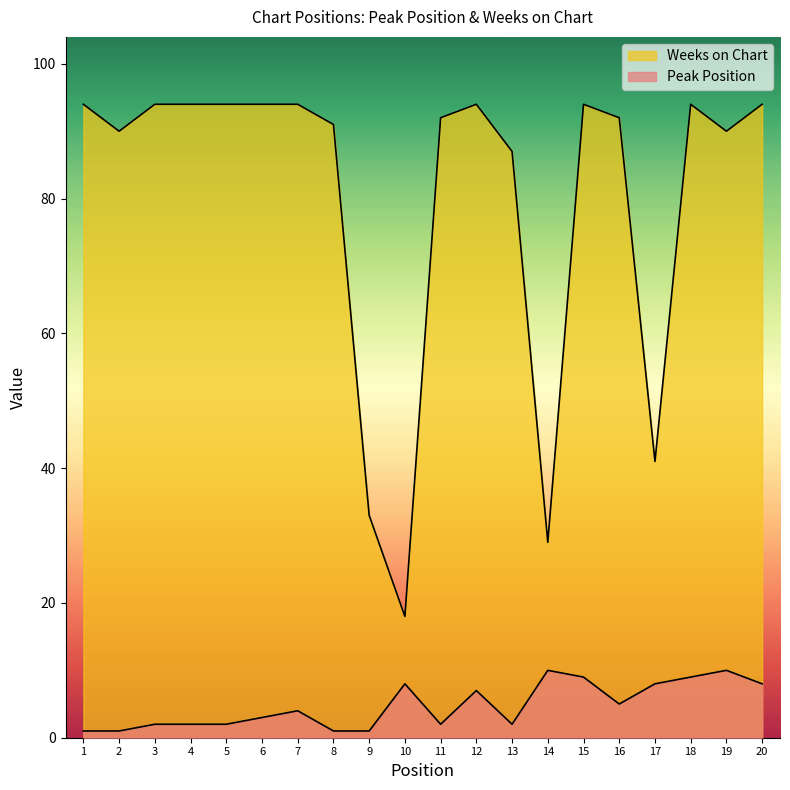

True or false: Weeks on Chart and Peak Position cross at least once.

False